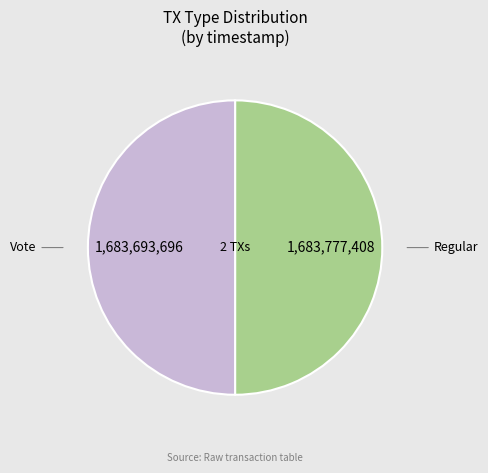

The Vote slice represents 40% of the pie. True or false?

False